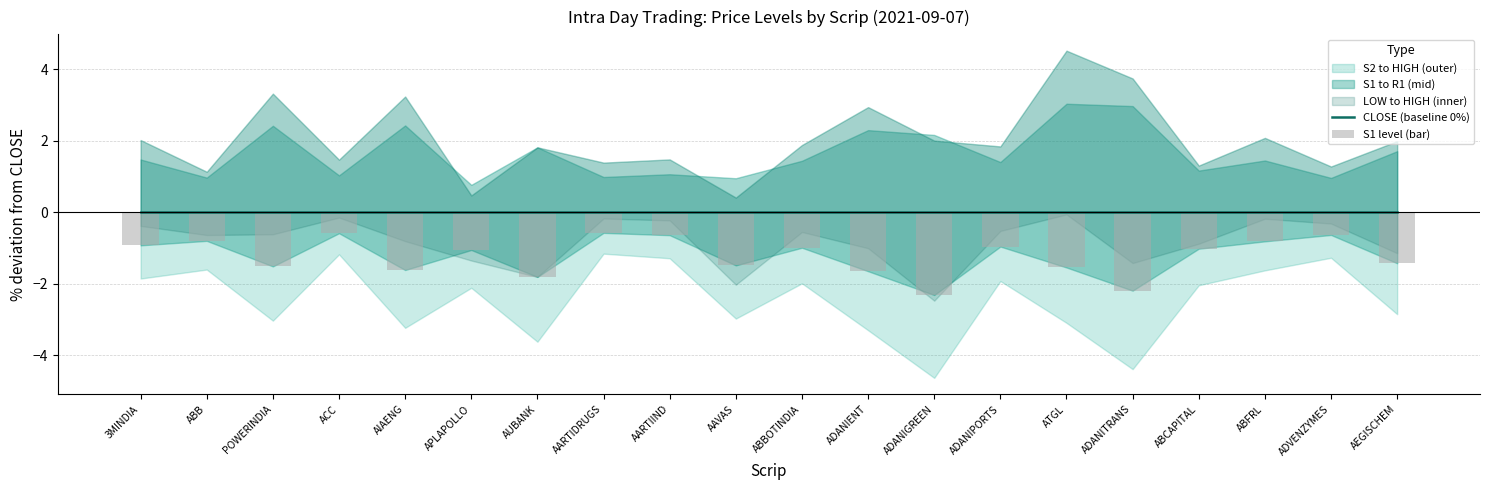

What is the difference between the S1 level (bar) values at ADANIGREEN and ADANIPORTS?

1.4